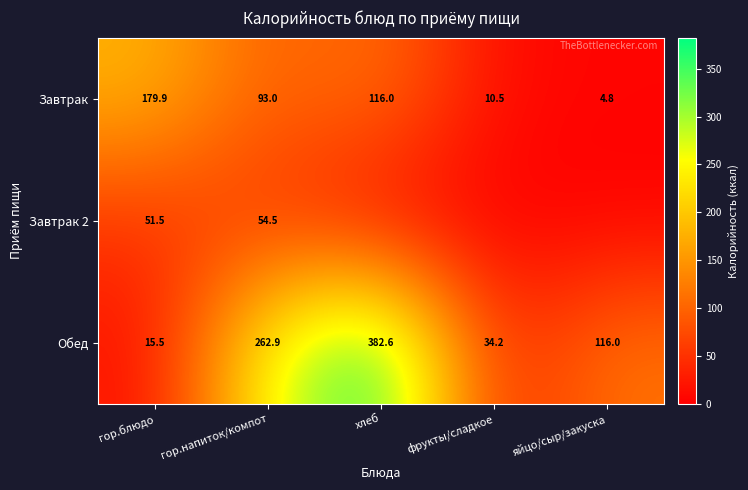

Is it true that Завтрак equals 13.8 at фрукты/сладкое?

False